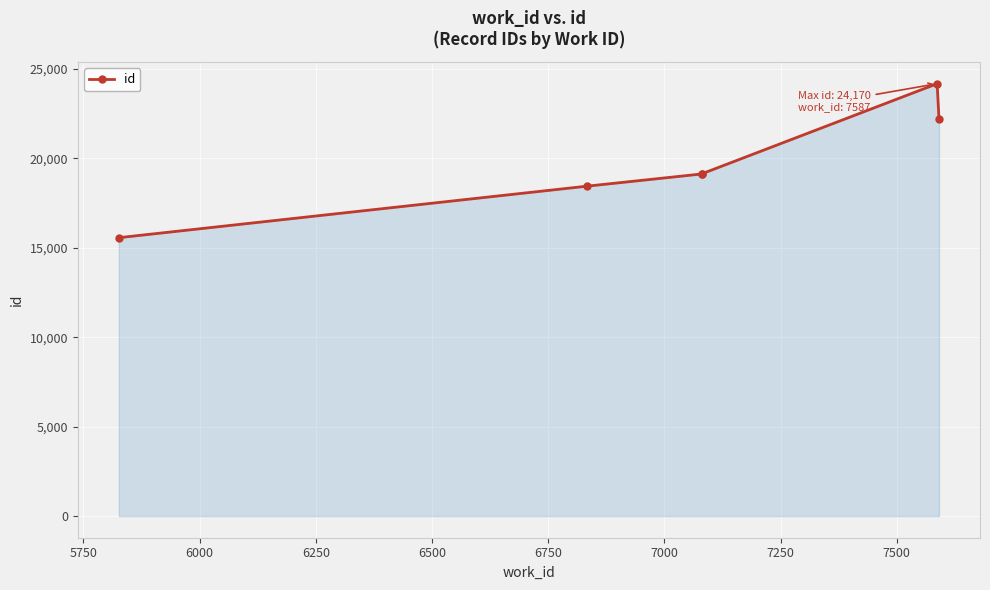

True or false: the data has more than 1 interior local peaks.

False